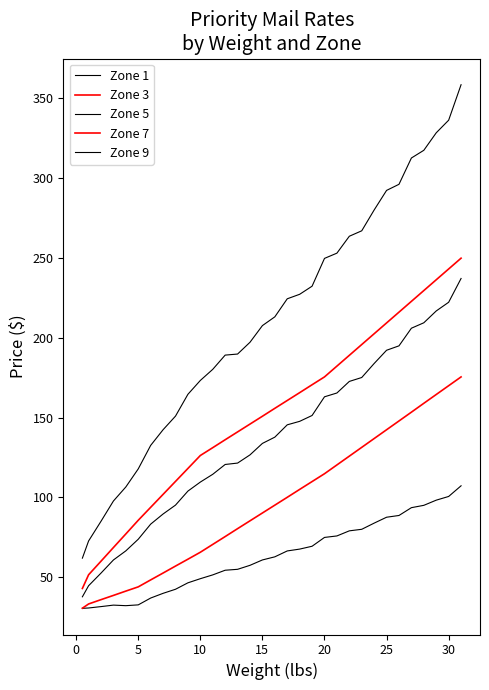

Does the chart display data point markers on the line(s)?

No